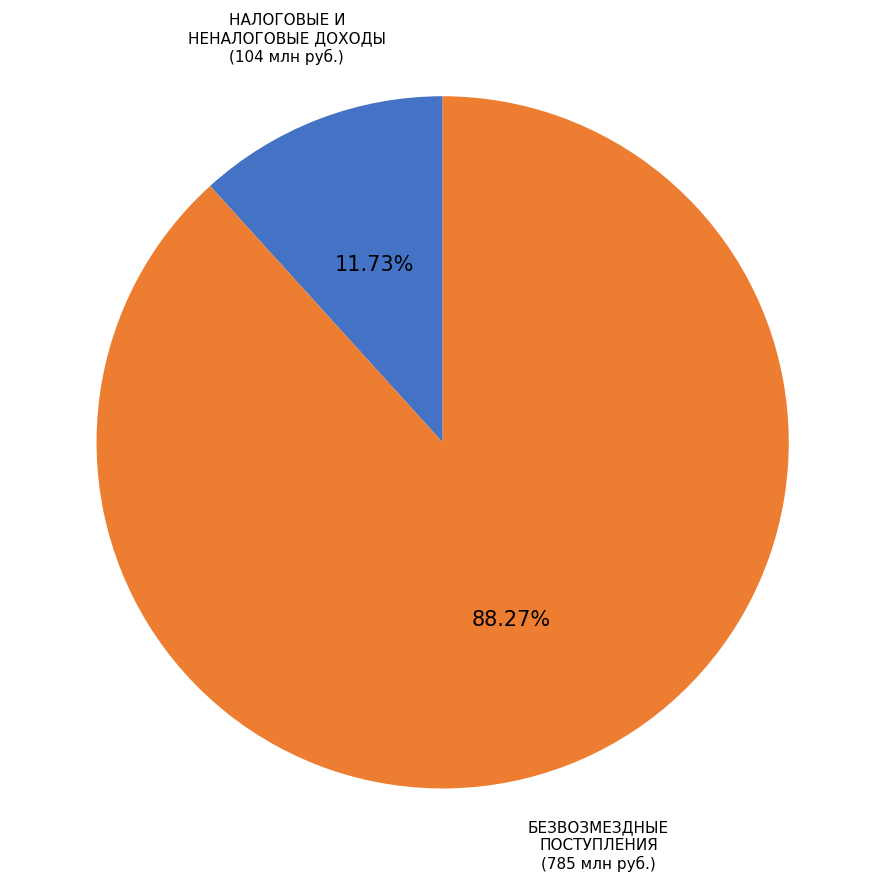

What is the ratio of the value at НАЛОГОВЫЕ И НЕНАЛОГОВЫЕ ДОХОДЫ to the value at БЕЗВОЗМЕЗДНЫЕ ПОСТУПЛЕНИЯ?

0.1